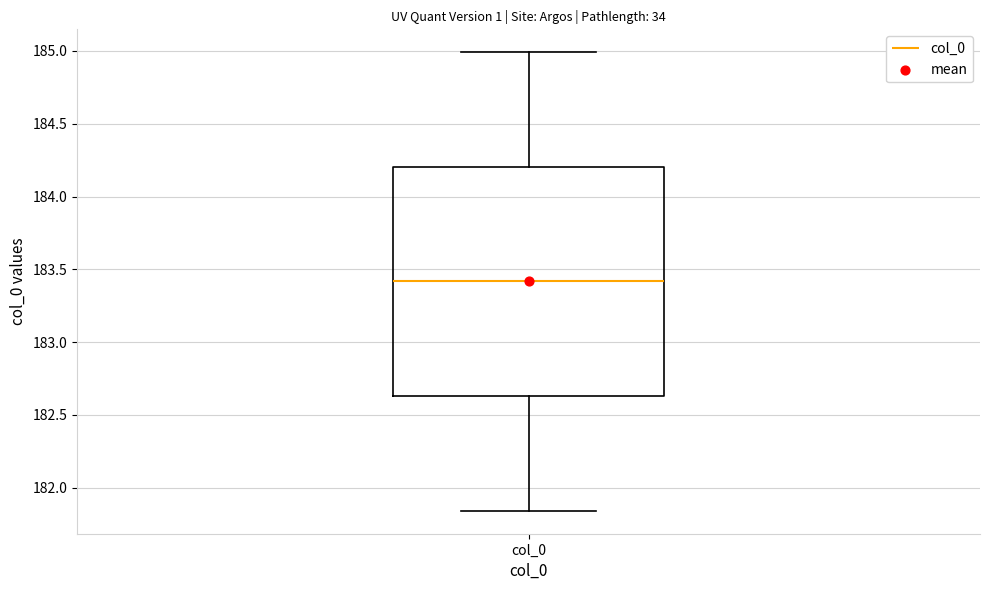

Where is the upper edge of the box for col_0 on the y-axis? The values are not printed on the chart, so give them approximately, as read against the axis.

184.20